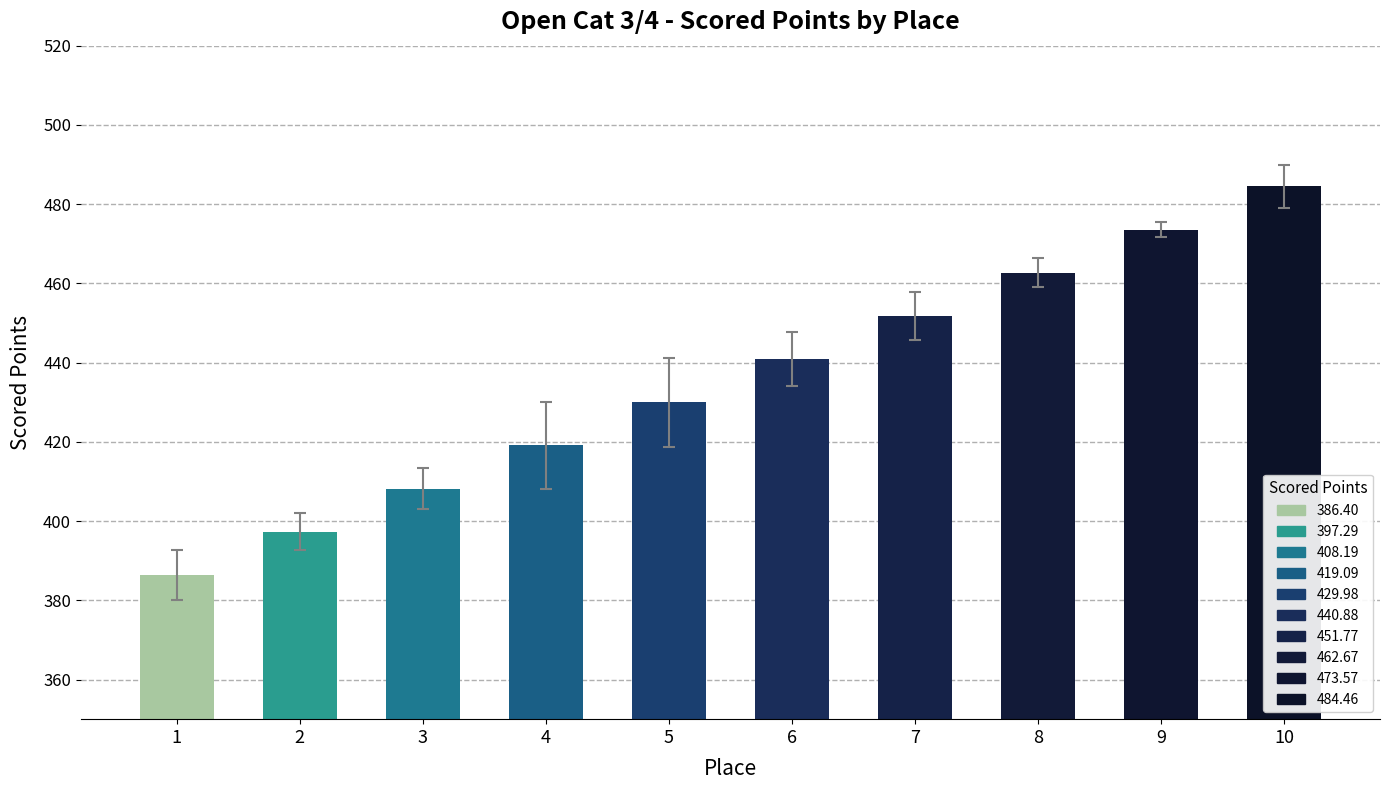

List the labels in order of value, largest first.

10, 9, 8, 7, 6, 5, 4, 3, 2, 1